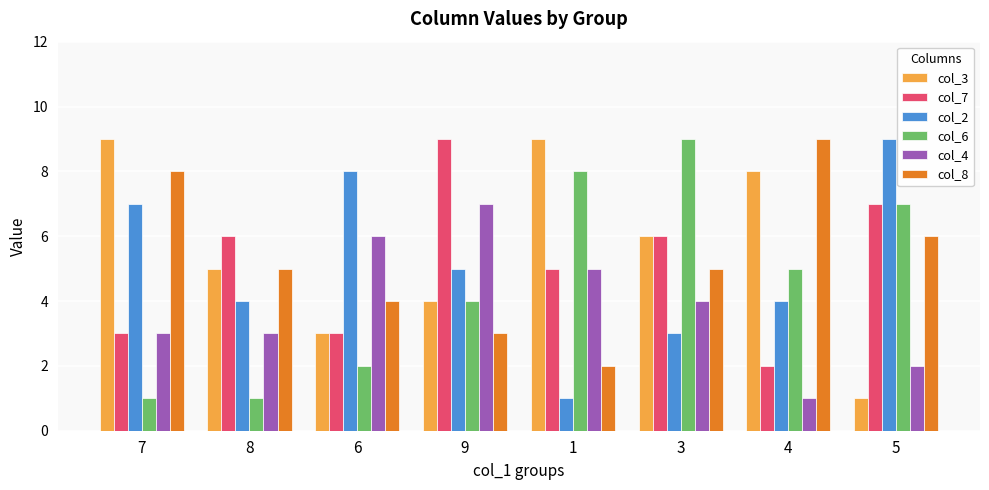

How many bars are there in total?

48